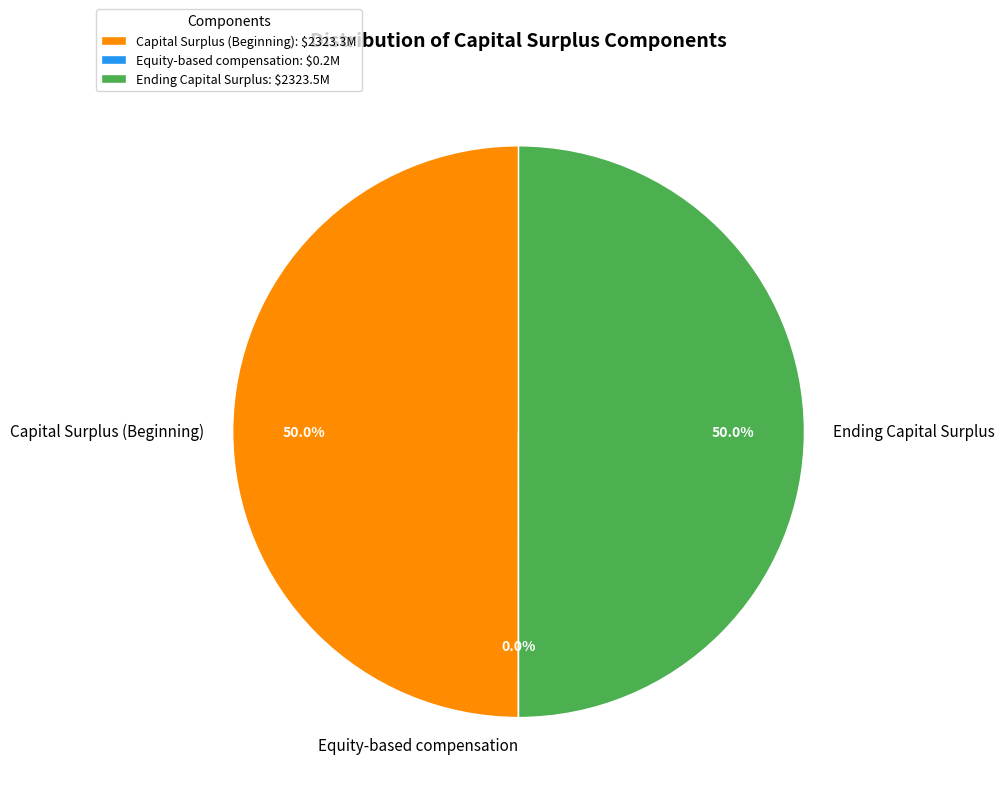

Combined, do Capital Surplus (Beginning) and Ending Capital Surplus account for over 50%?

Yes